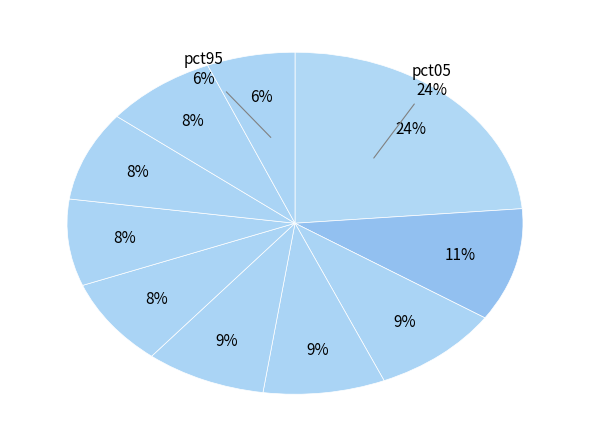

The pct05 slice represents 36% of the pie. True or false?

False